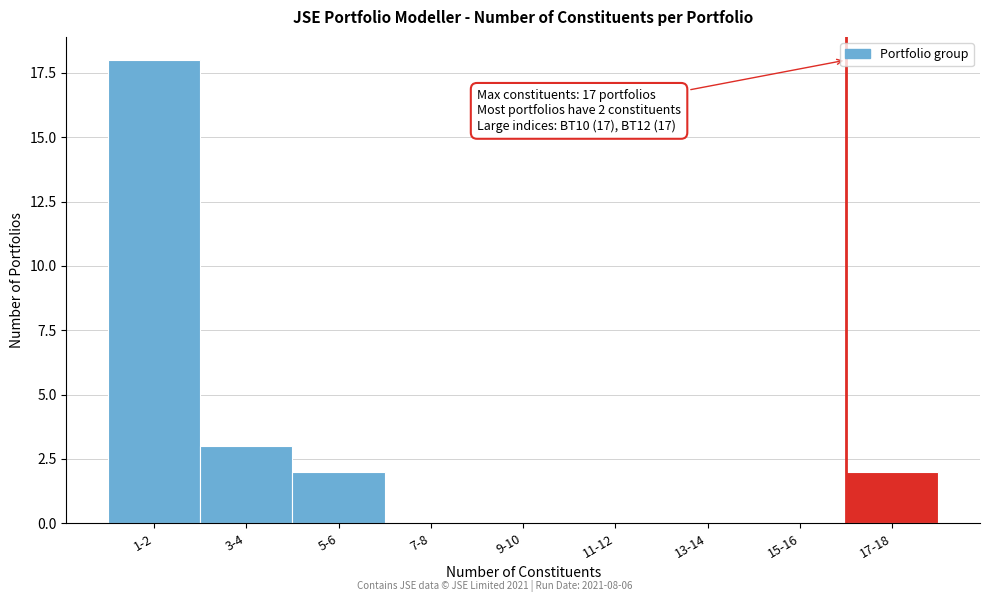

Reading left to right, extract all data points from this chart.

1-2=18	3-4=3	5-6=2	7-8=0	9-10=0	11-12=0	13-14=0	15-16=0	17-18=2